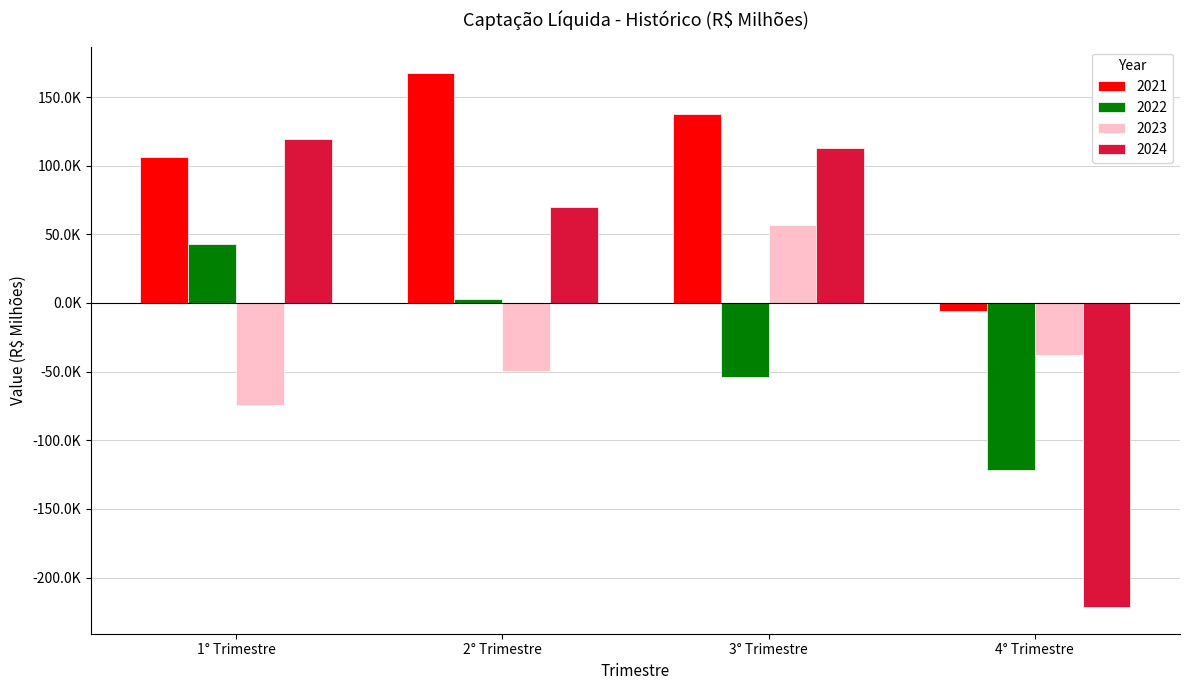

Reading right to left, what are all the values shown in this chart?

2021: -5866.8	137929.7	167214.5	106413.7
2022: -121310.7	-54227.3	3242.6	42920.7
2023: -38034.8	57163.1	-49900.9	-74372.1
2024: -221473.5	112731.3	70022.8	119178.2